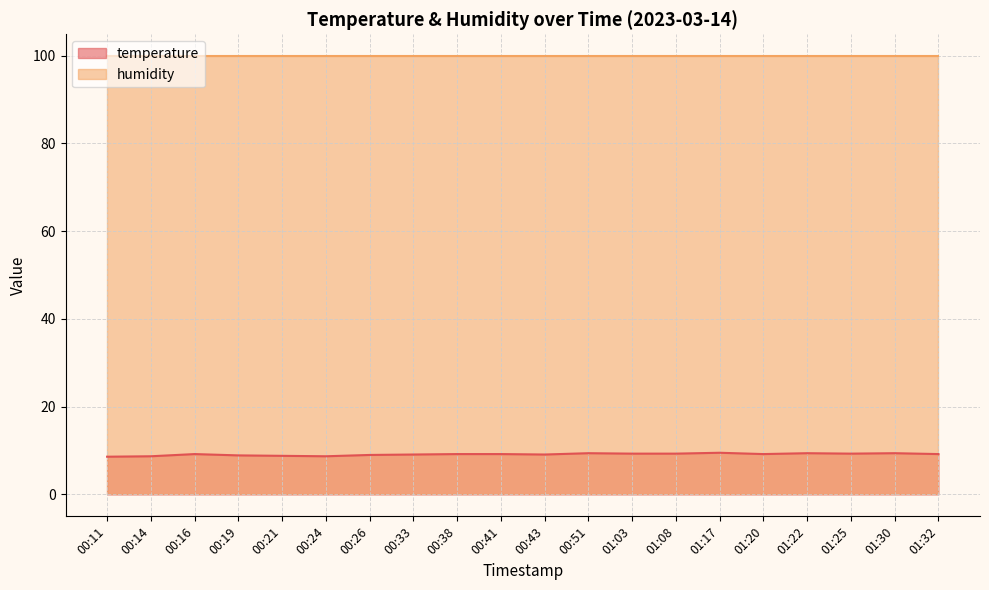

Between 00:11 and 01:08, which is larger?

01:08